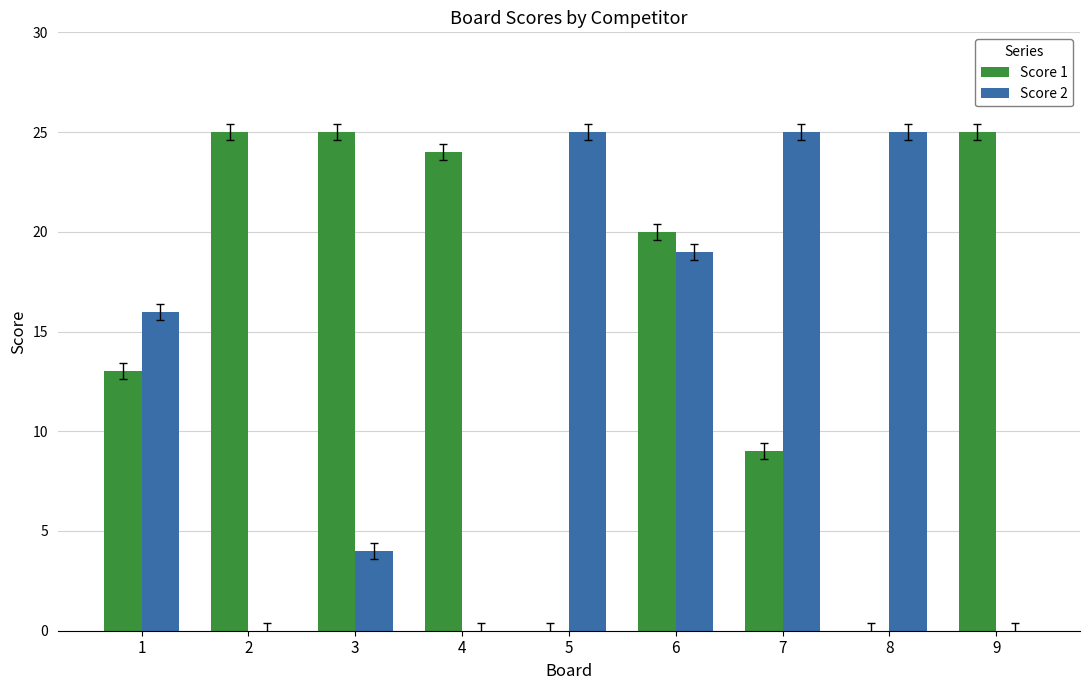

Is the value of Score 1 at 1 greater than the value of Score 2 at 5?

No